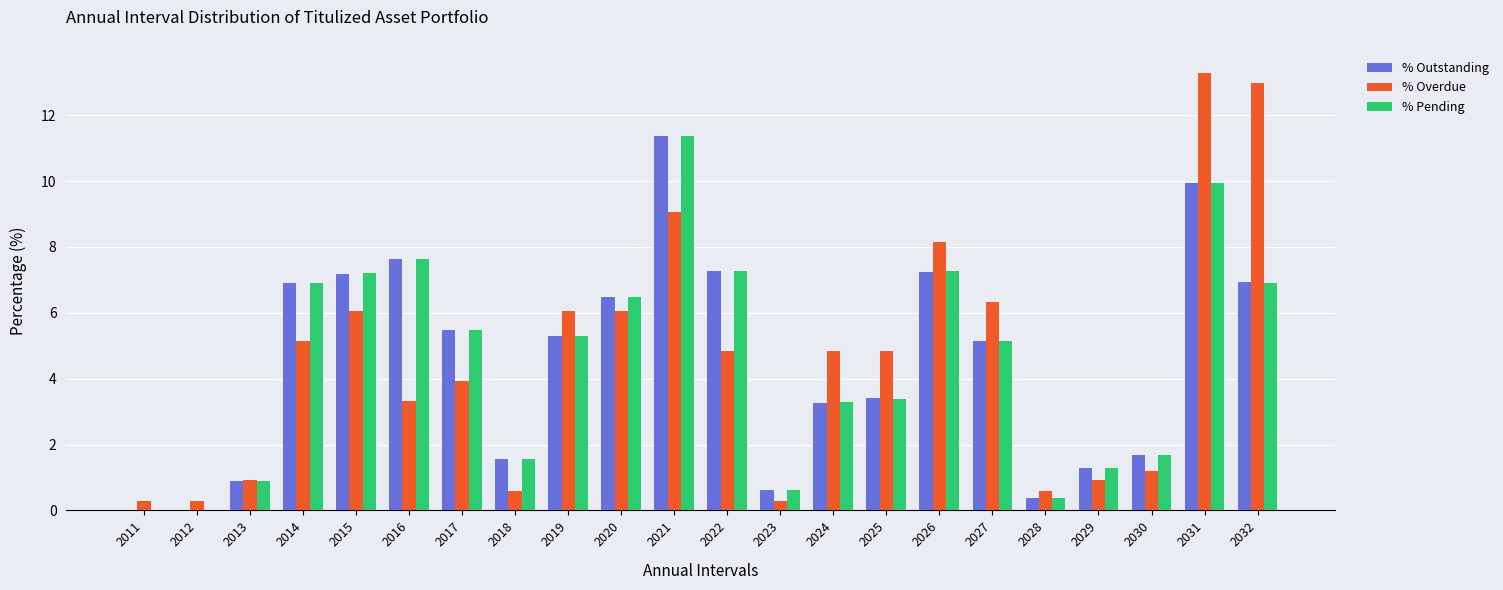

Is the value of % Pending at 2011 greater than the value of % Outstanding at 2022?

No